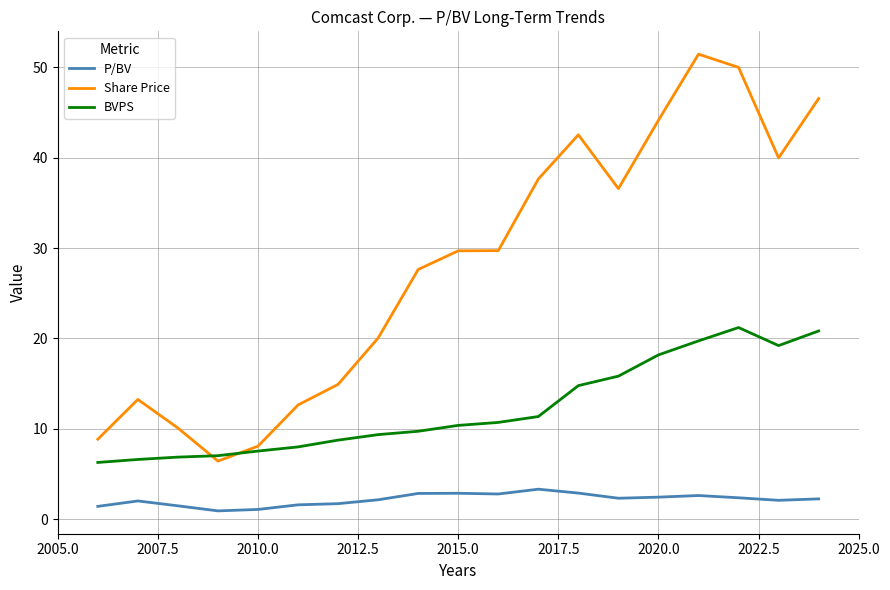

Which series ends up on top after the final intersection of Share Price and BVPS?

Share Price